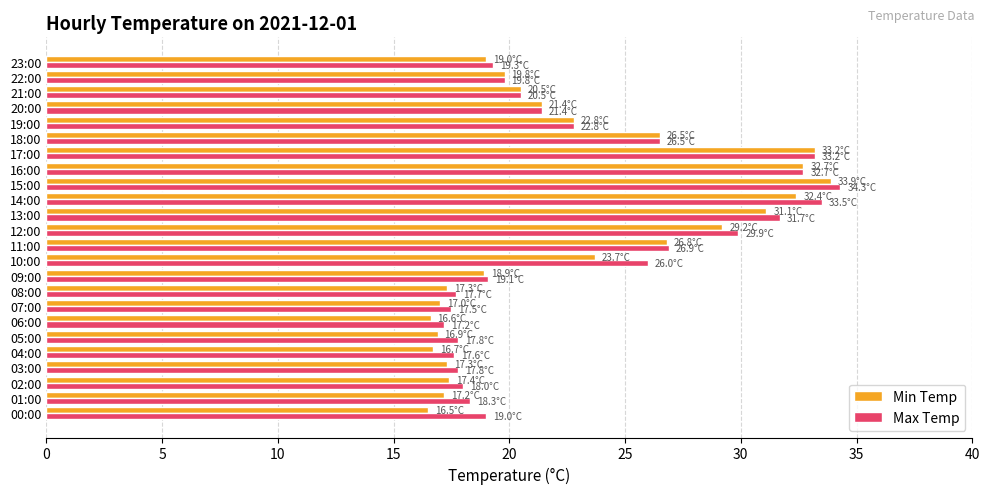

What are all the series names shown in the legend?

Min Temp, Max Temp